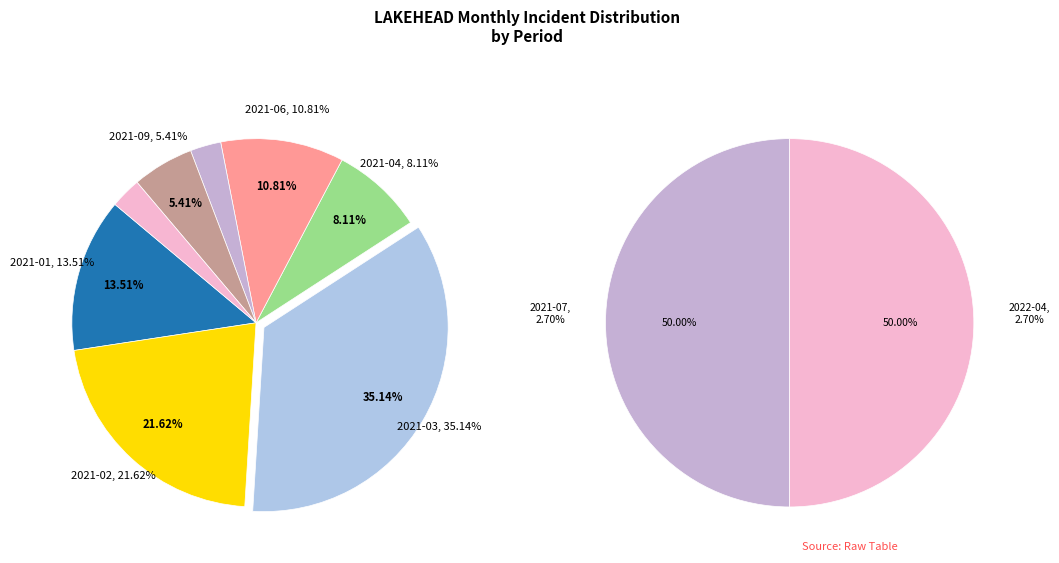

What is the ratio of the value at 2021-04 to the value at 2021-07?

3.0